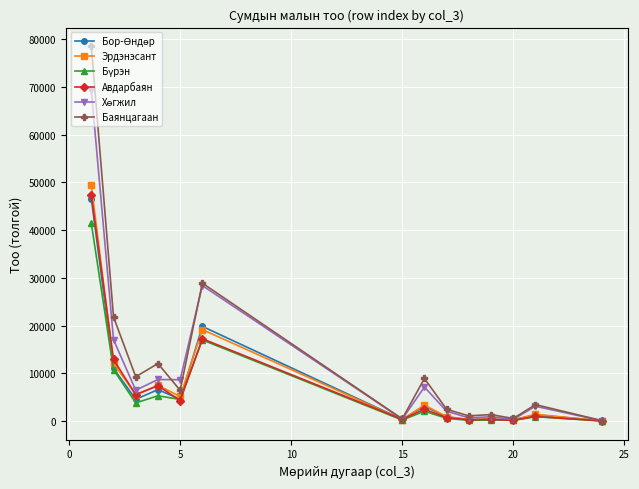

Which series has the widest spread of values?

Баянцагаан